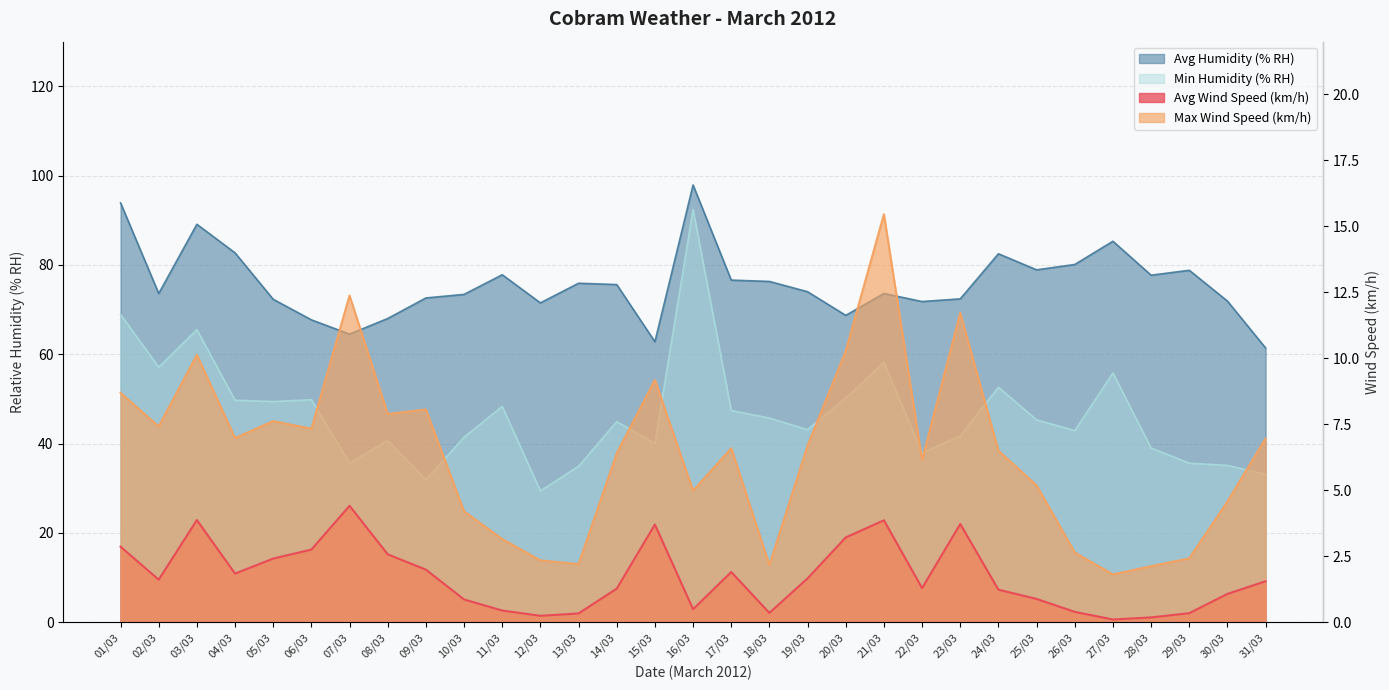

True or false: Max Wind Speed (km/h) and Avg Wind Speed (km/h) intersect in this chart.

False